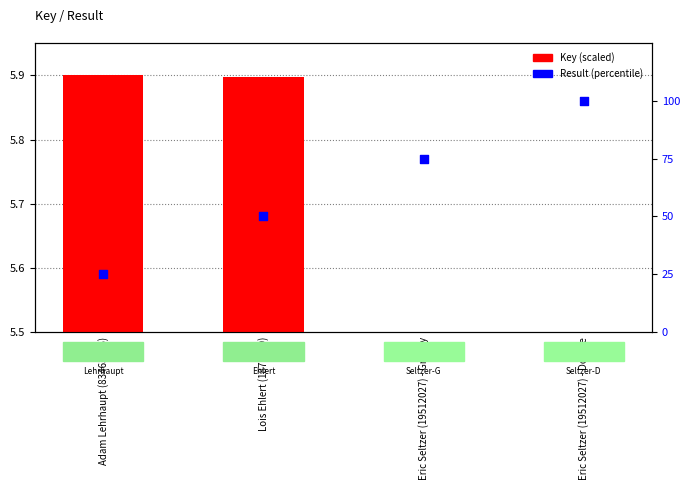

Which series reaches the maximum Y coordinate?

Result (percentile)